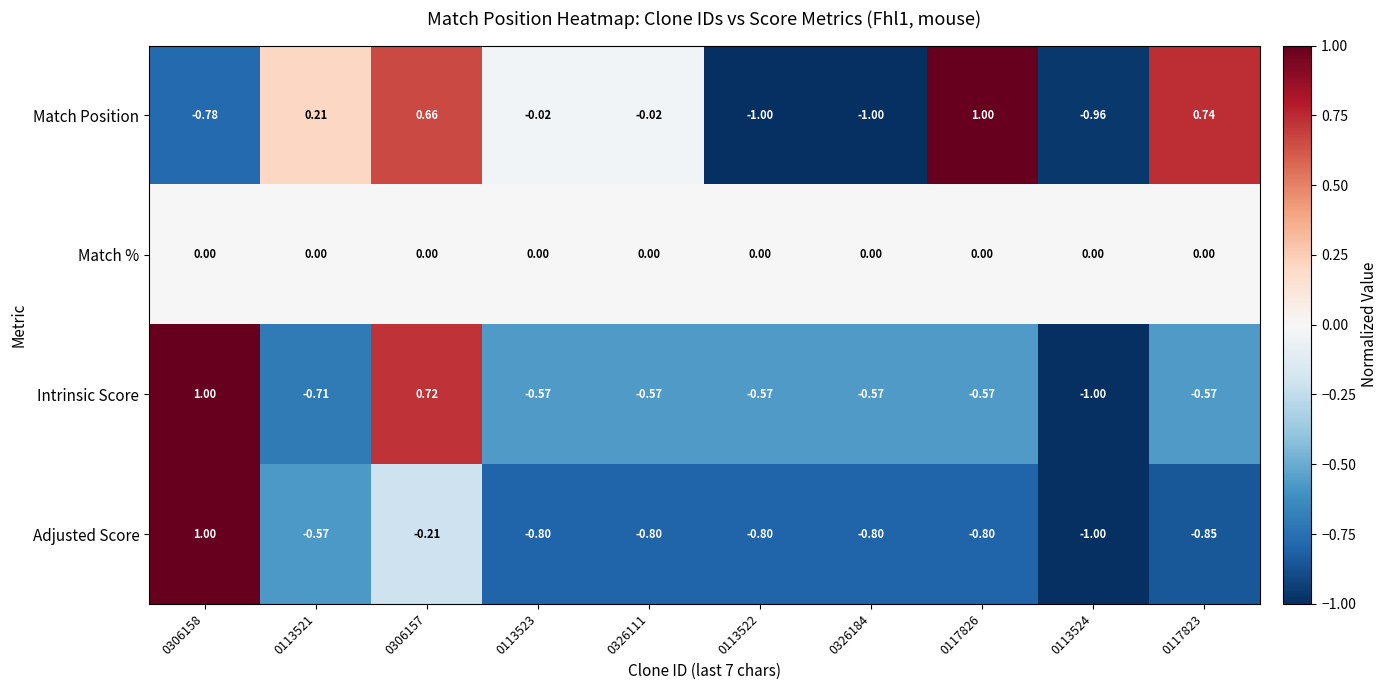

Which series has the largest total across all categories?

Match %